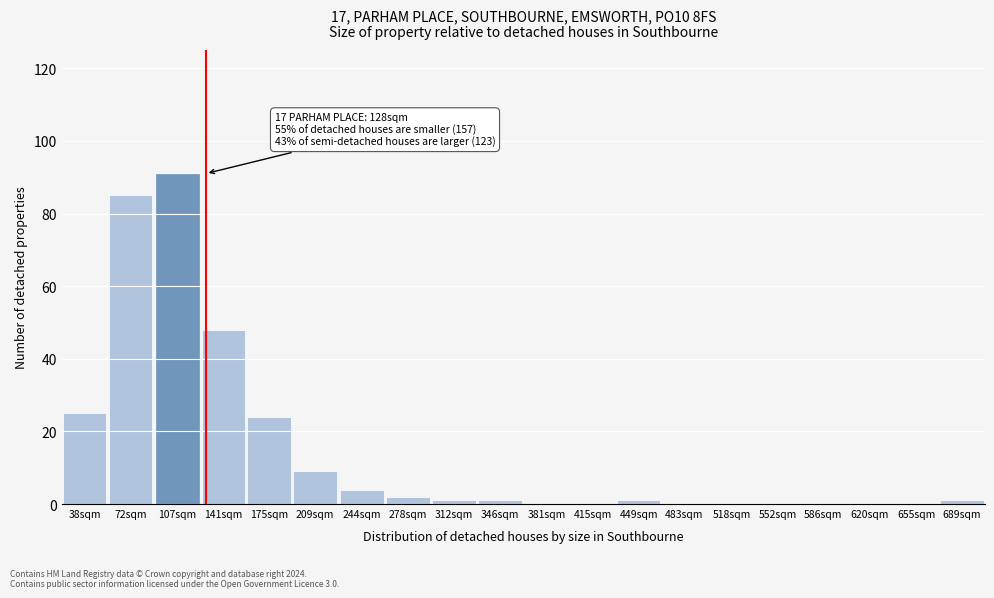

Reading left to right, what are all the values shown in this chart?

38sqm=25	72sqm=85	107sqm=91	141sqm=48	175sqm=24	209sqm=9	244sqm=4	278sqm=2	312sqm=1	346sqm=1	381sqm=0	415sqm=0	449sqm=1	483sqm=0	518sqm=0	552sqm=0	586sqm=0	620sqm=0	655sqm=0	689sqm=1